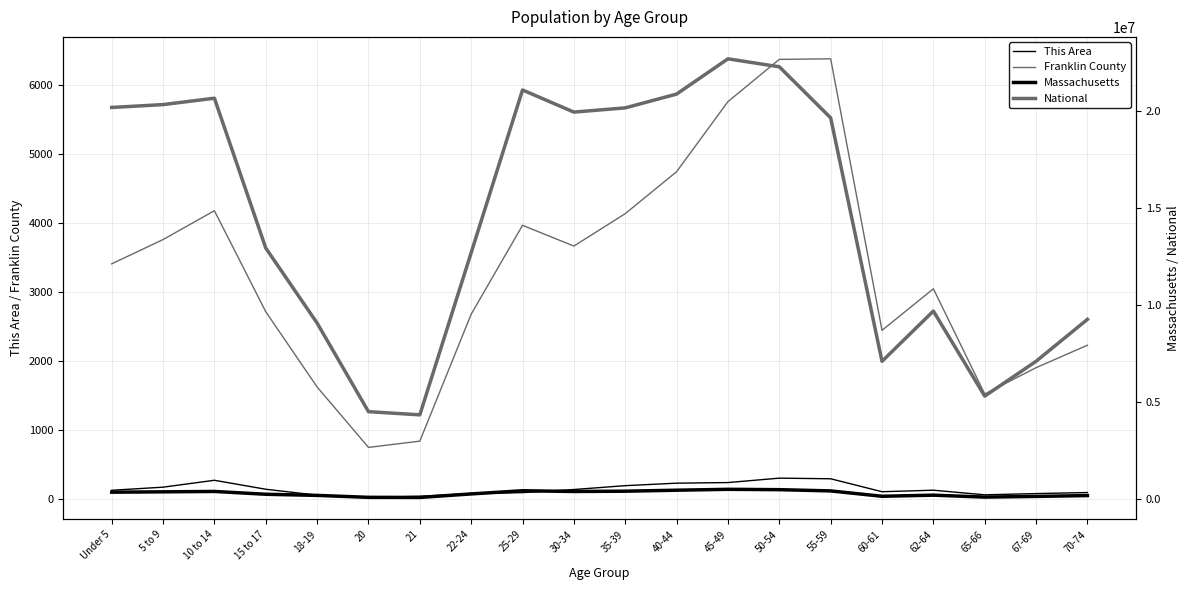

Between 15 to 17 and 5 to 9, which is larger?

5 to 9